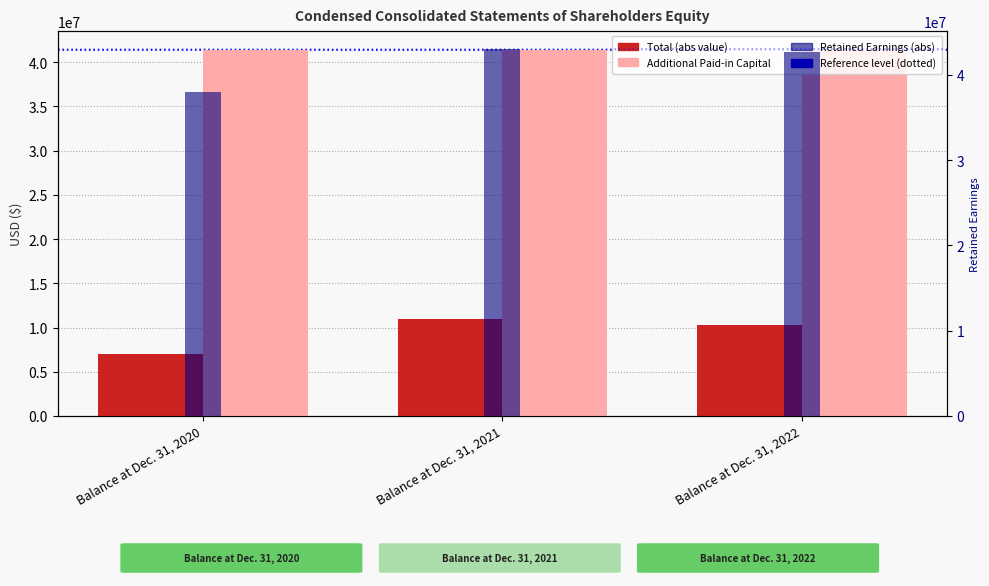

The Retained Earnings (abs) series shows 38007000 at Balance at Dec. 31, 2020. True or false?

True